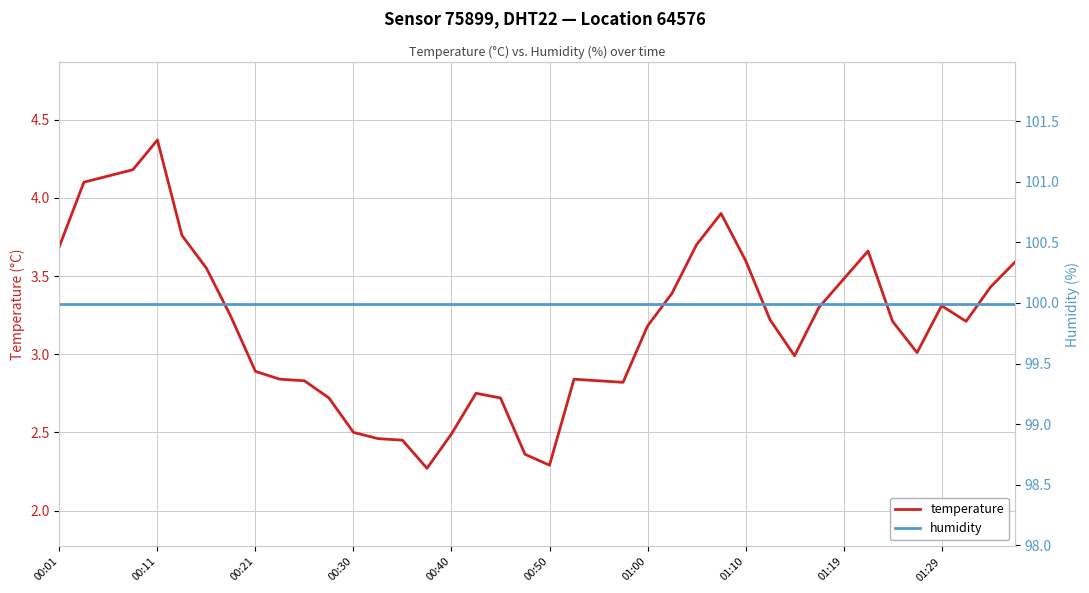

What are all the series names shown in the legend?

temperature, humidity